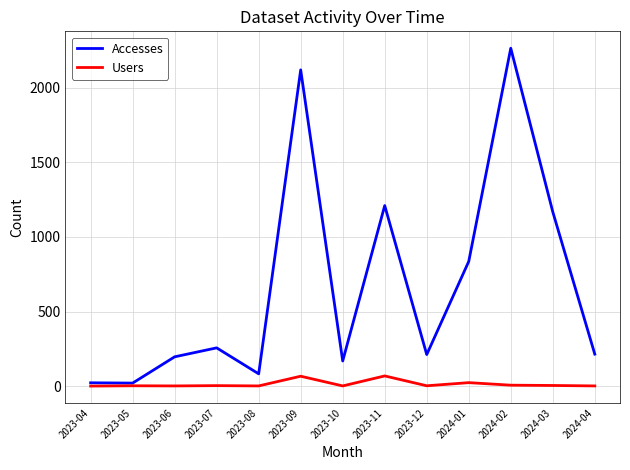

True or false: Accesses has more than 0 interior local peaks.

True